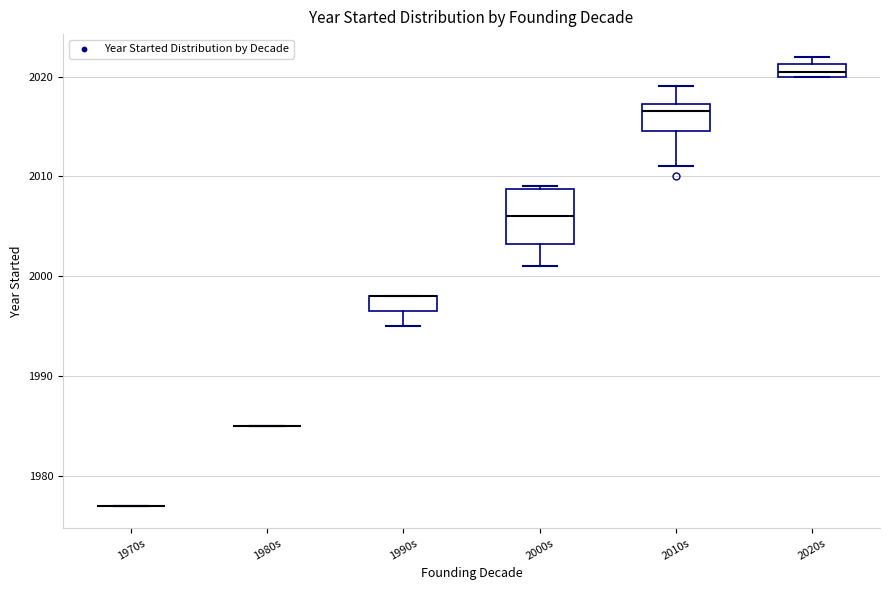

Comparing the boxes themselves (not the whiskers), which one is the tallest?

2000s